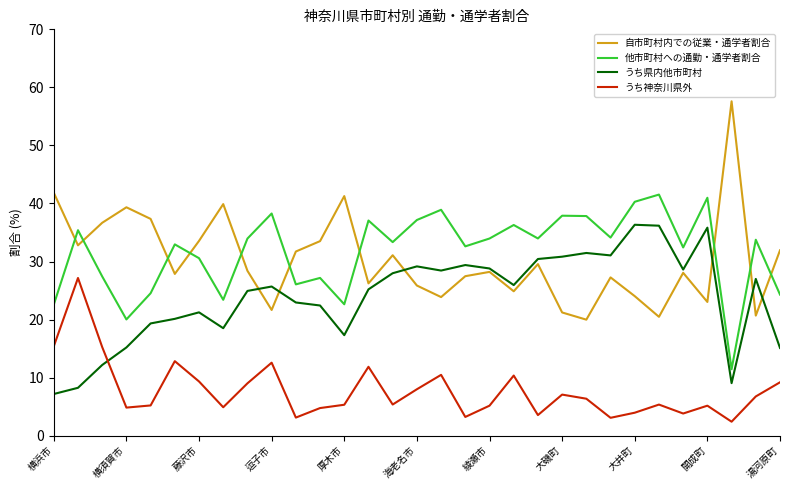

What are all the series names shown in the legend?

自市町村内での従業・通学者割合, 他市町村への通勤・通学者割合, うち県内他市町村, うち神奈川県外